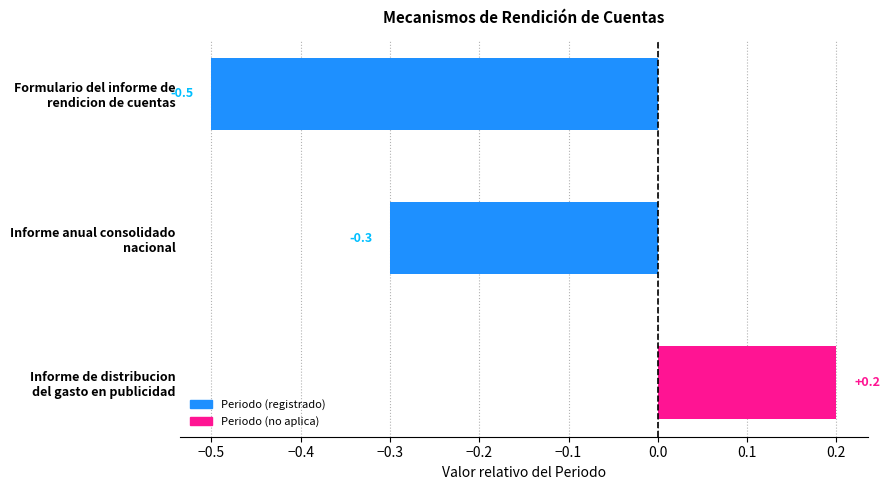

Where is the data nearest to the value 0?

Informe de distribucion
del gasto en publicidad